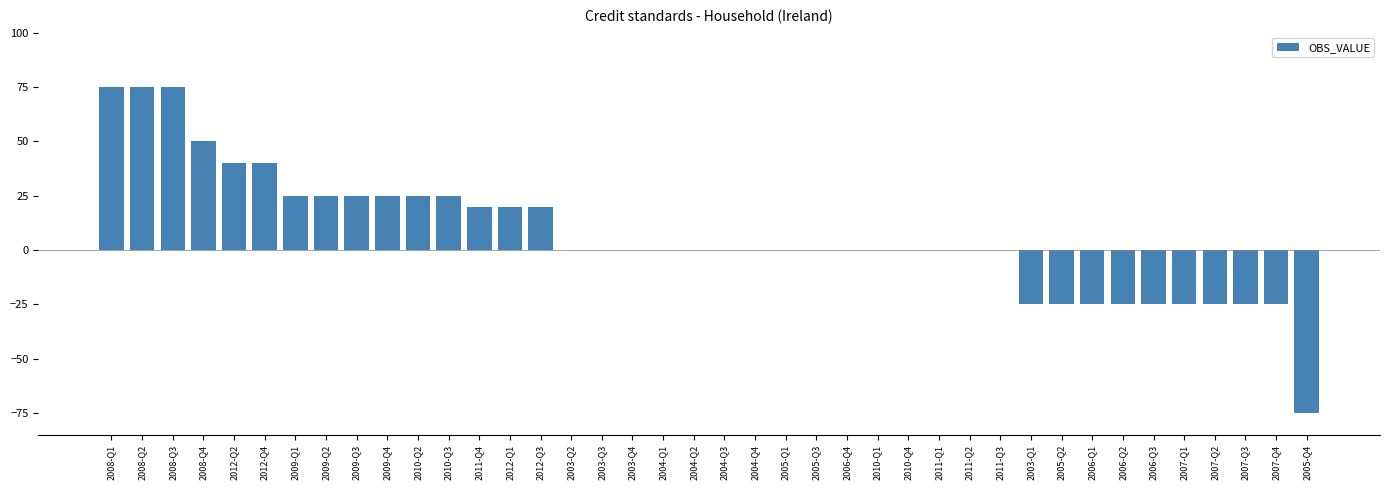

What is the change in value from 2010-Q3 to 2003-Q4?

-25